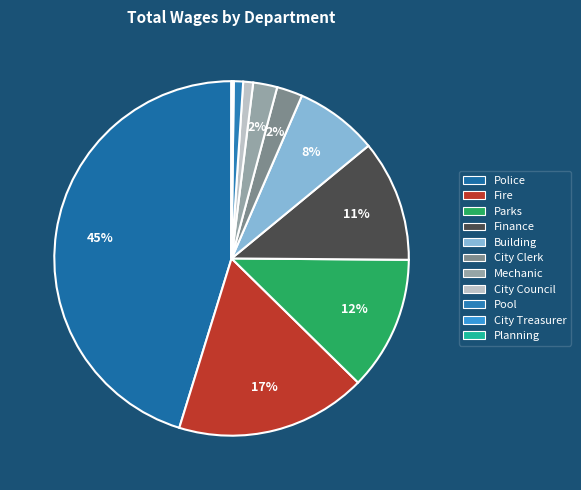

How many segments does this pie chart have?

11